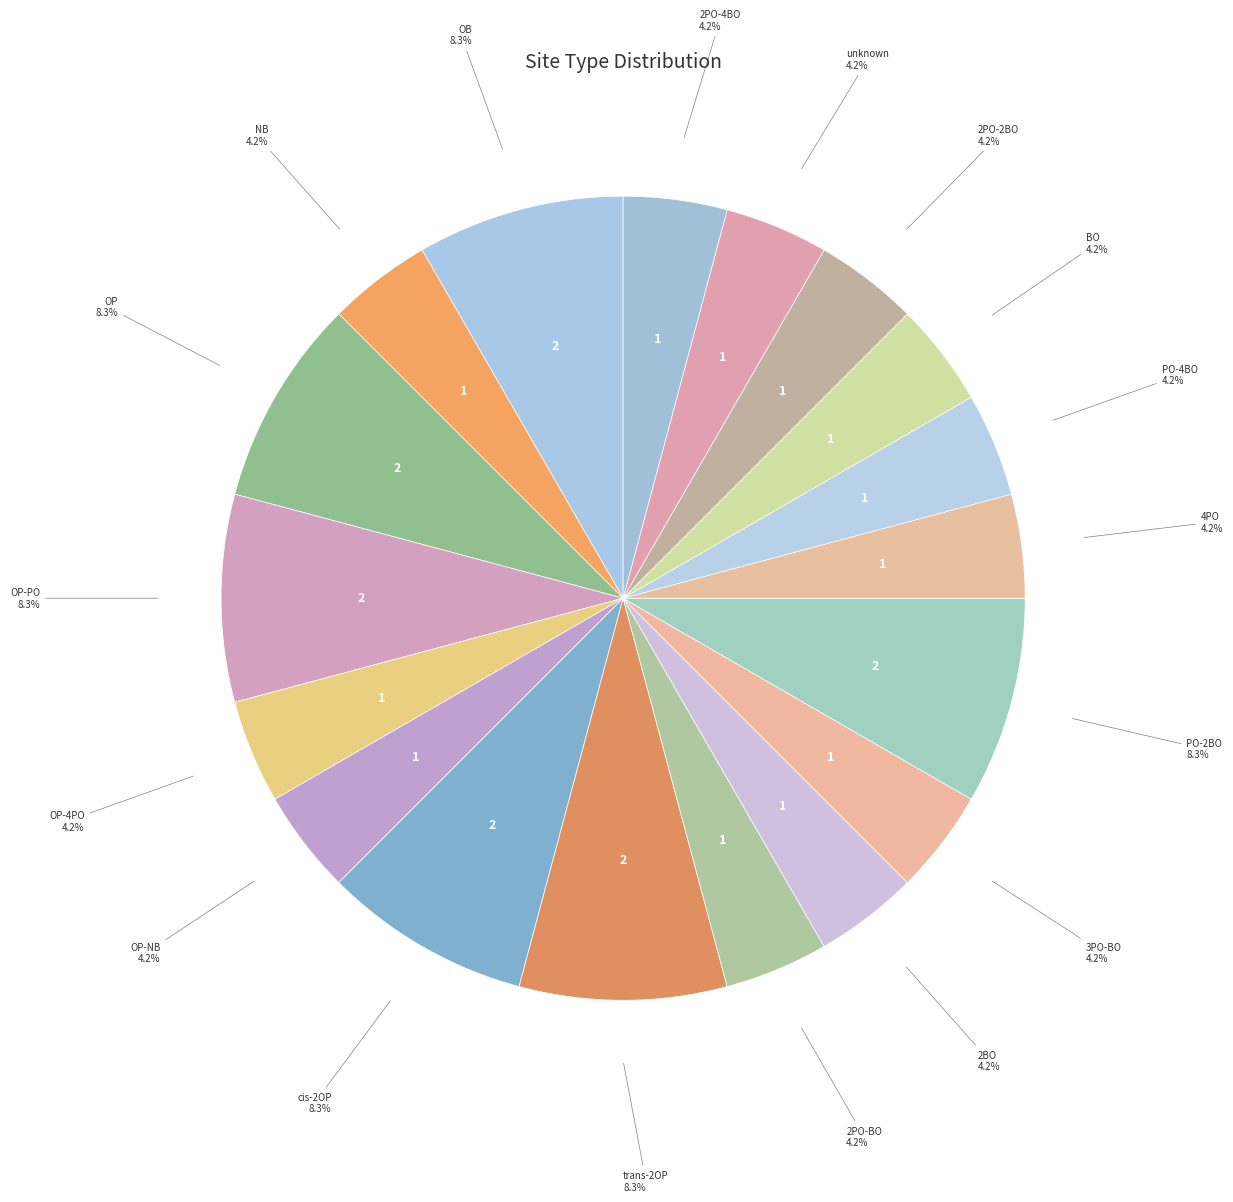

How many segments does this pie chart have?

18